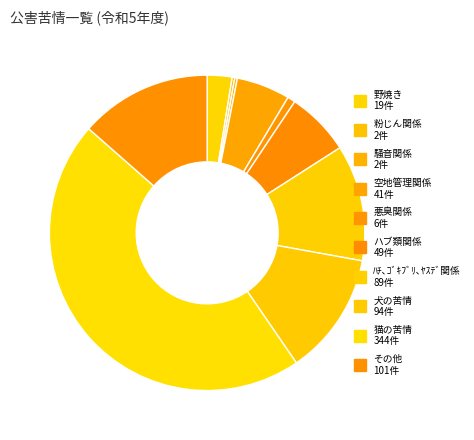

The 悪臭関係 slice represents 13% of the pie. True or false?

False